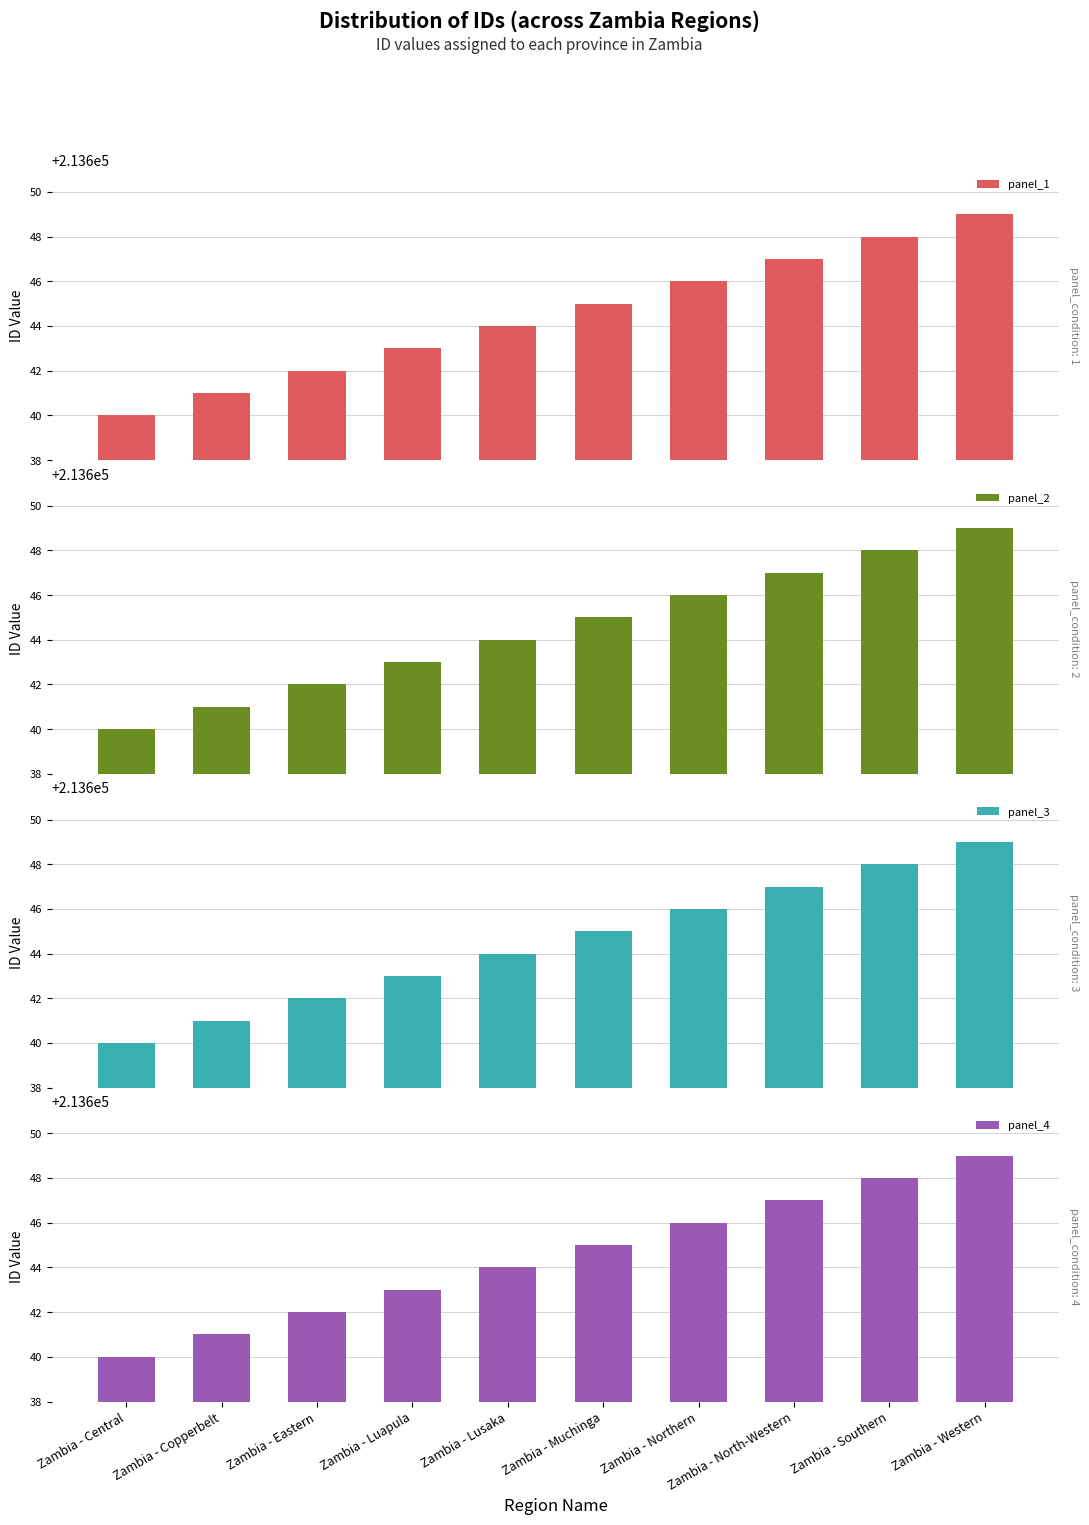

How many series are shown in this chart?

4